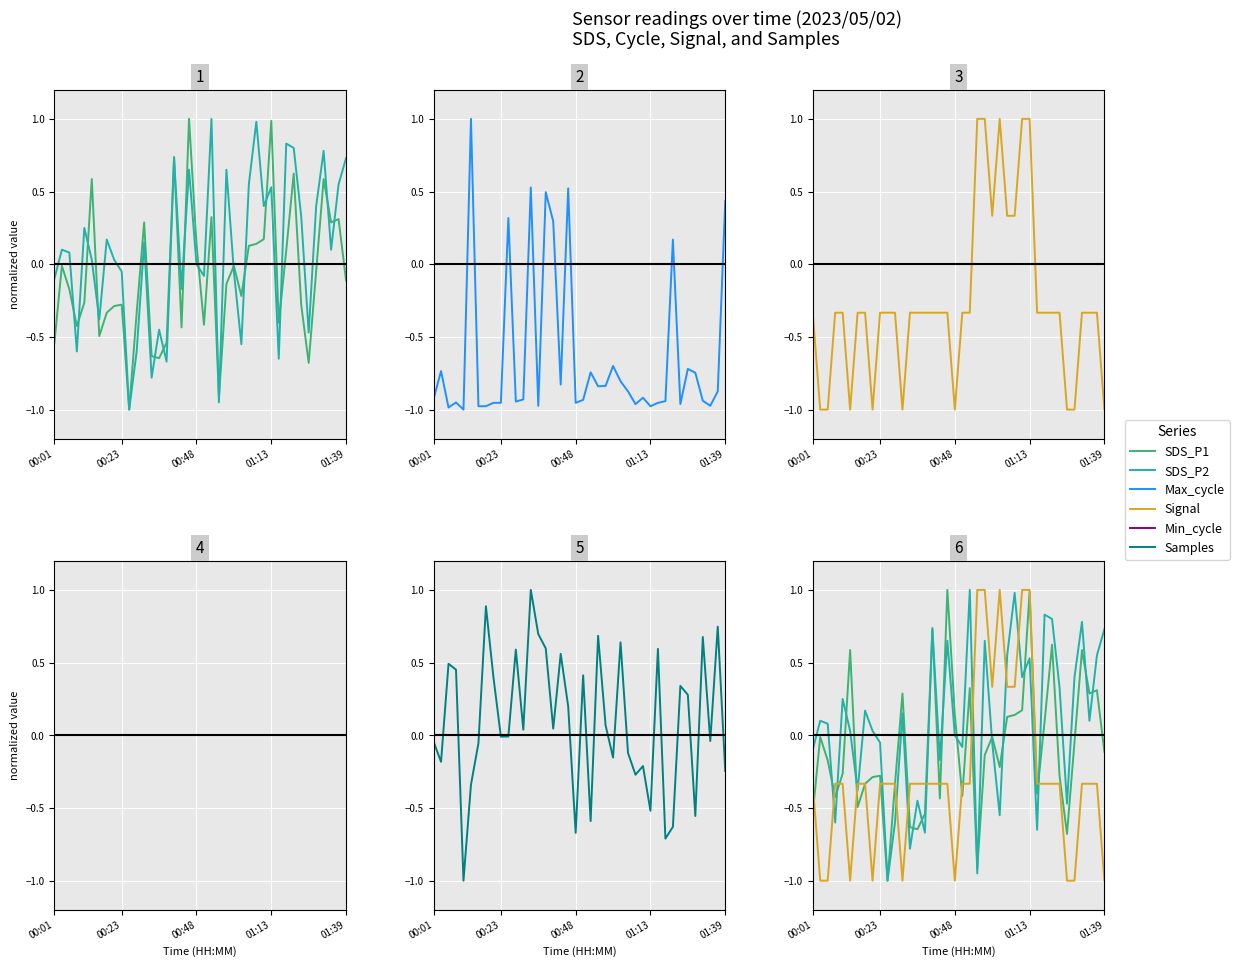

Rank the series by their maximum value, from lowest to highest.

Min_cycle, SDS_P1, SDS_P2, Max_cycle, Signal, Samples